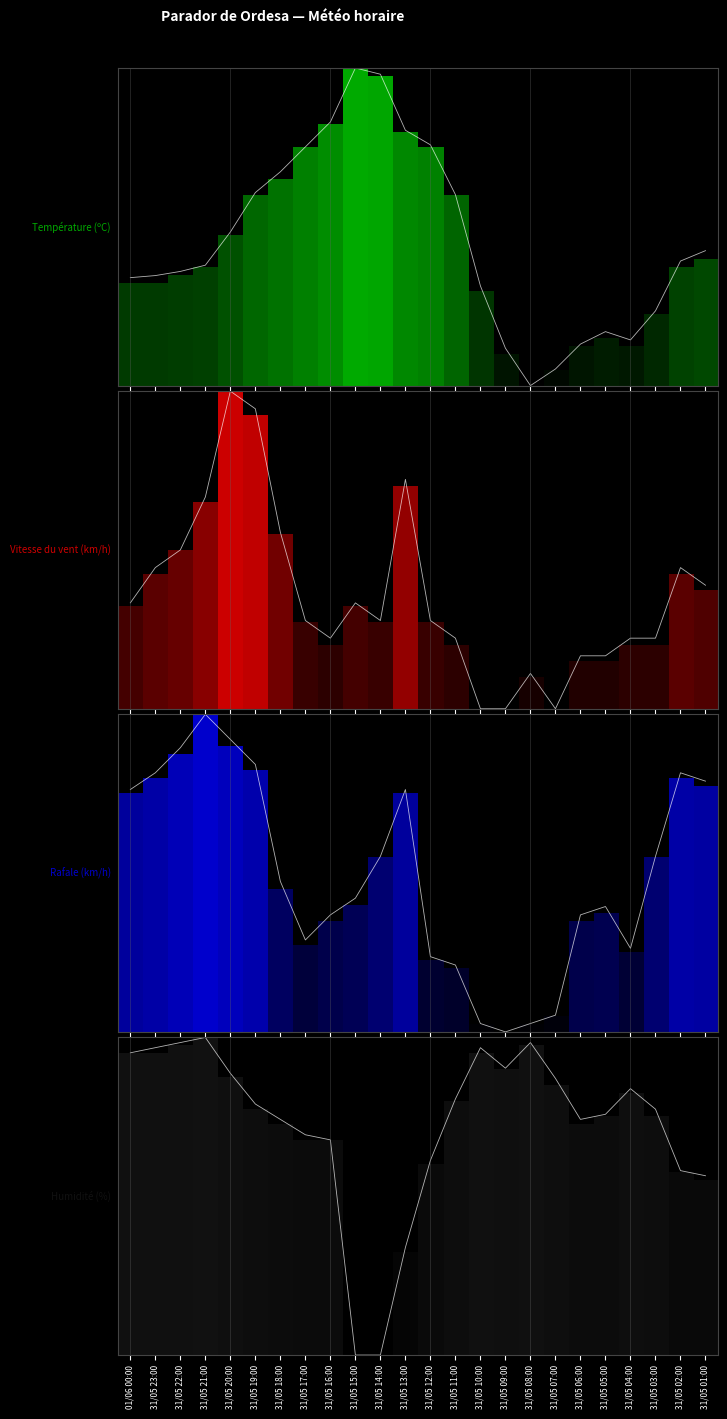

What is the sum of the Température (ºC) trace values at 31/05 01:00 and 31/05 23:00?

0.8